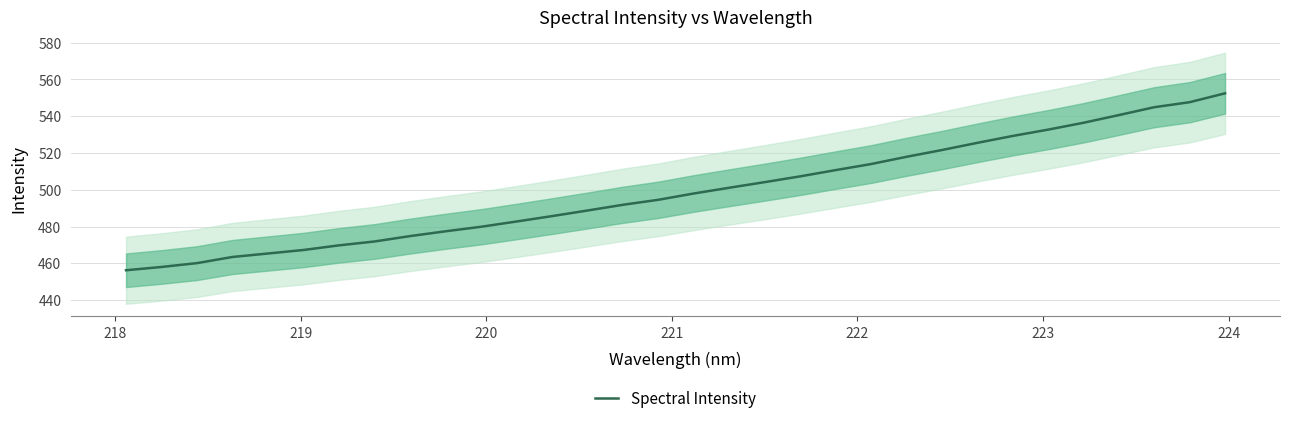

Does the chart display data point markers on the line(s)?

No